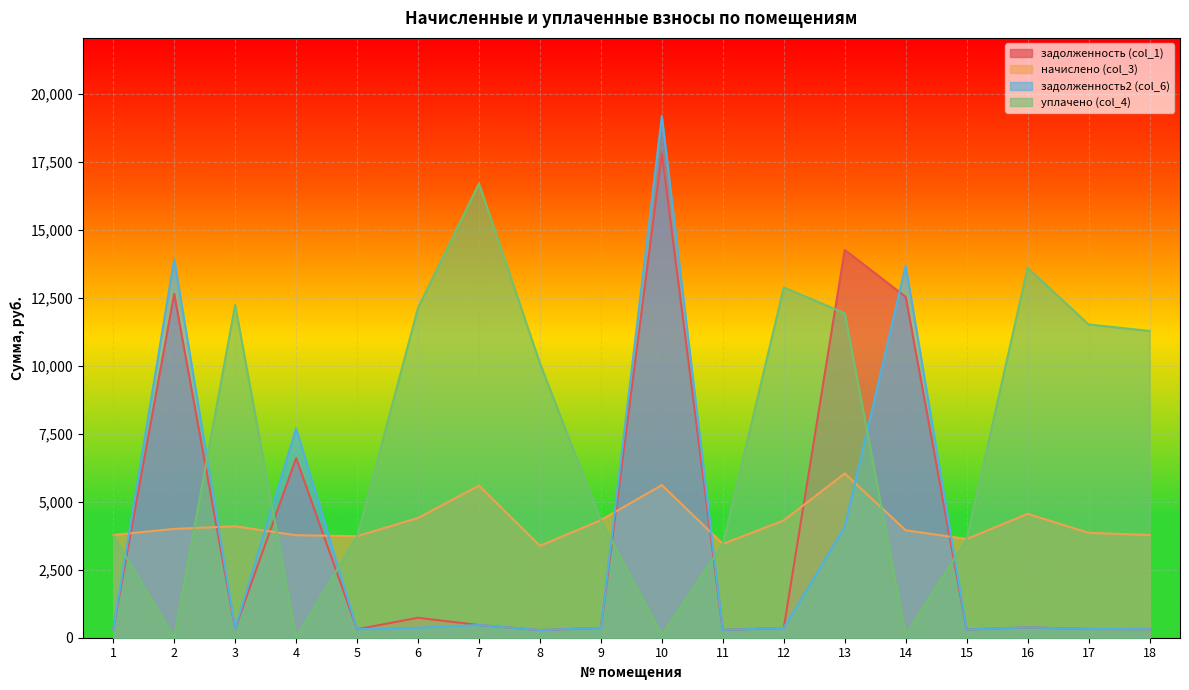

Is it true that начислено (col_3) equals 1184.5 at 1?

False